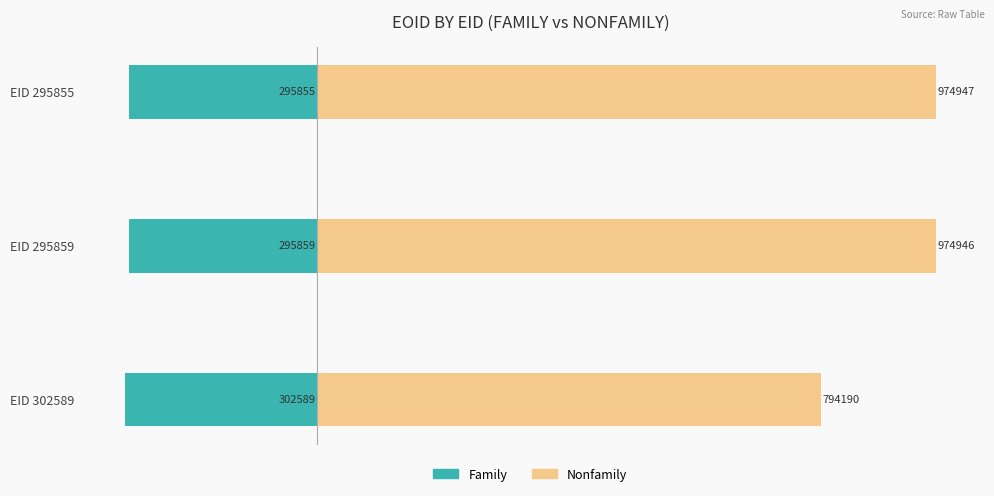

What is the minimum value for Nonfamily?

794190